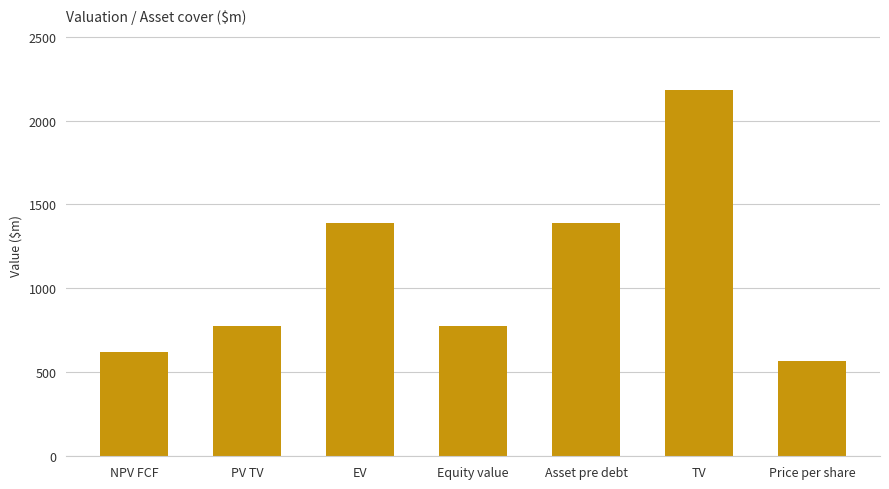

What position from the right is Asset pre debt?

3